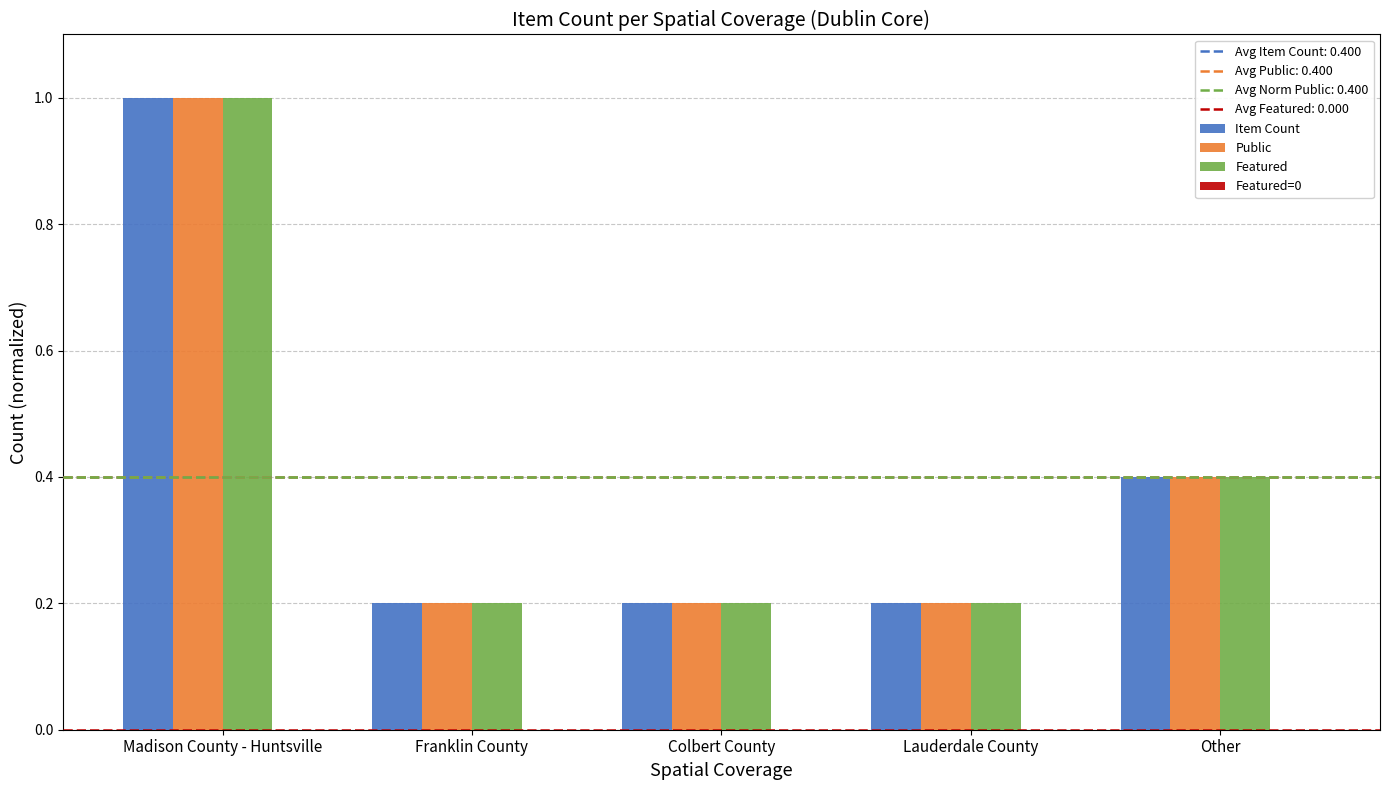

Is it true that Featured equals 0.2 at Other?

False